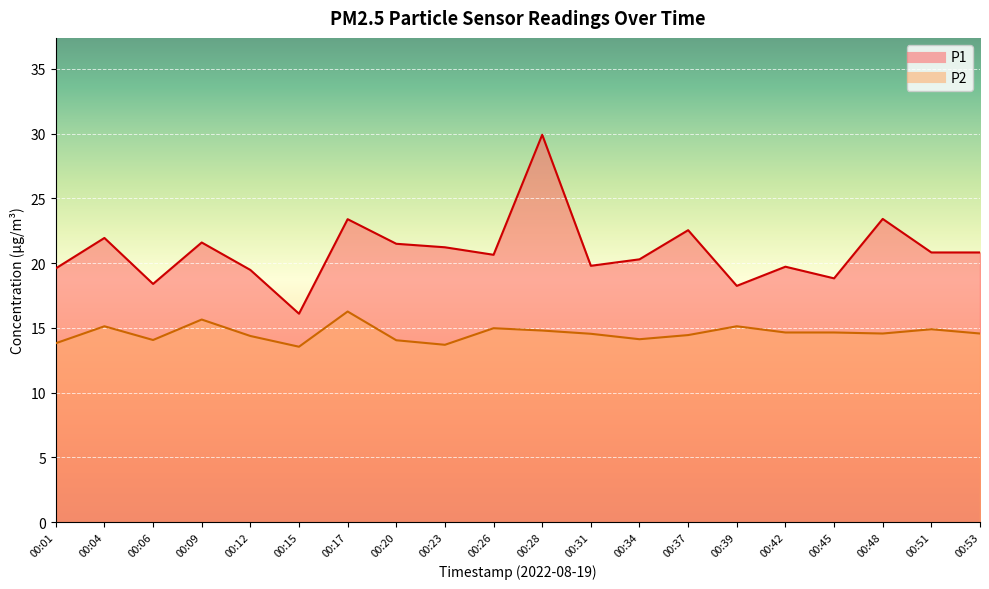

Reading left to right, list all the values displayed in this chart.

P1: 00:01=19.6	00:04=21.9	00:06=18.4	00:09=21.6	00:12=19.5	00:15=16.1	00:17=23.4	00:20=21.5	00:23=21.2	00:26=20.6	00:28=29.9	00:31=19.8	00:34=20.3	00:37=22.6	00:39=18.2	00:42=19.7	00:45=18.8	00:48=23.4	00:51=20.8	00:53=20.8
P2: 00:01=13.8	00:04=15.1	00:06=14.1	00:09=15.7	00:12=14.4	00:15=13.6	00:17=16.3	00:20=14.1	00:23=13.7	00:26=15.0	00:28=14.8	00:31=14.6	00:34=14.1	00:37=14.4	00:39=15.1	00:42=14.7	00:45=14.7	00:48=14.6	00:51=14.9	00:53=14.6